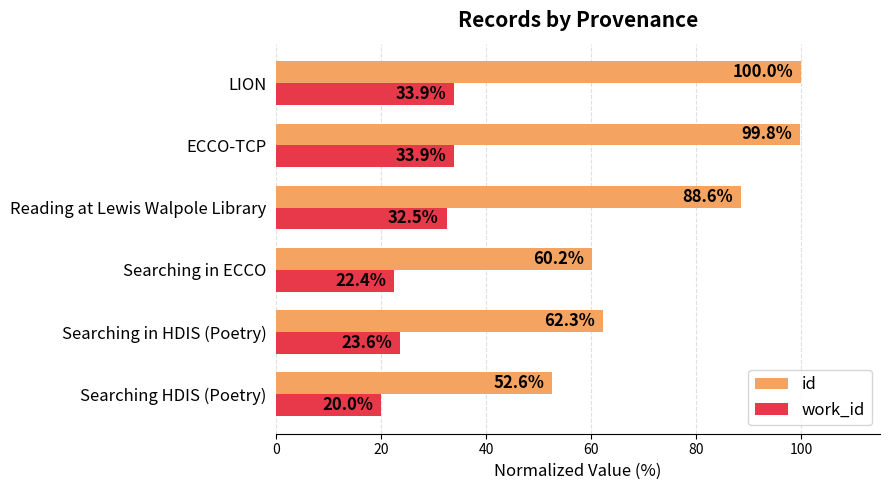

Which category has the highest value across all series?

LION